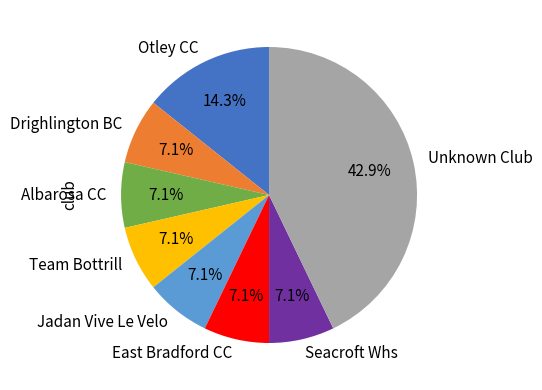

Which category has the biggest portion of the pie?

Unknown Club